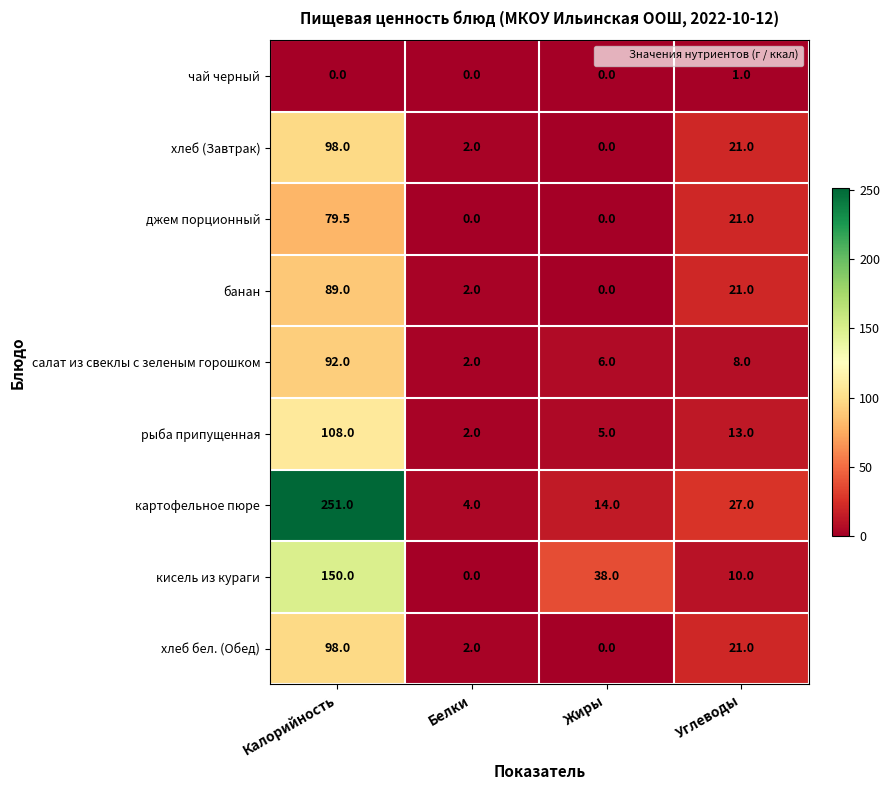

How many distinct data groups are displayed?

9